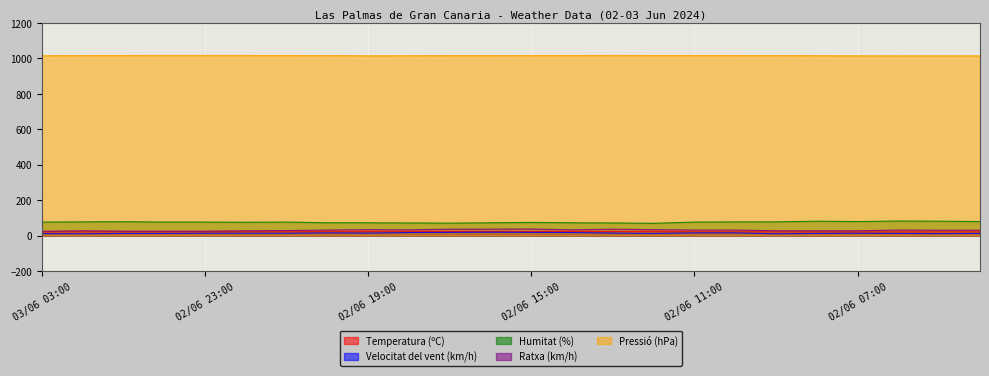

Is it true that Temperatura (ºC) equals 22.4 at 02/06 16:00?

True